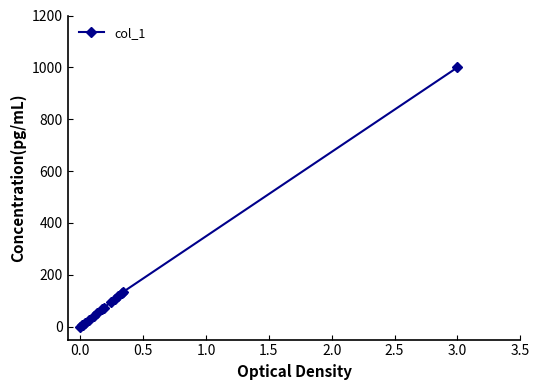

How many values are below 68?

7